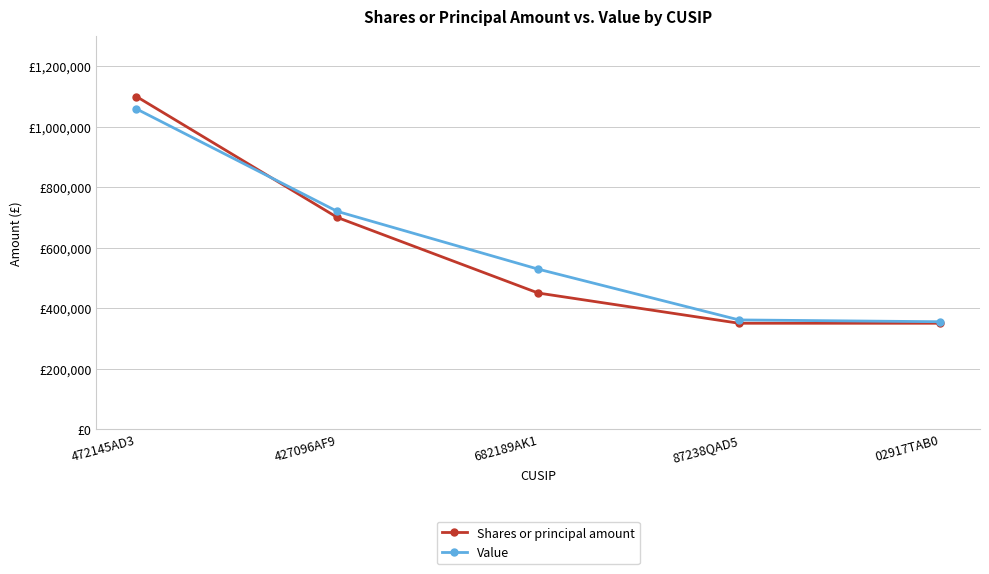

After their last crossing, which series has the higher values: Value or Shares or principal amount?

Value